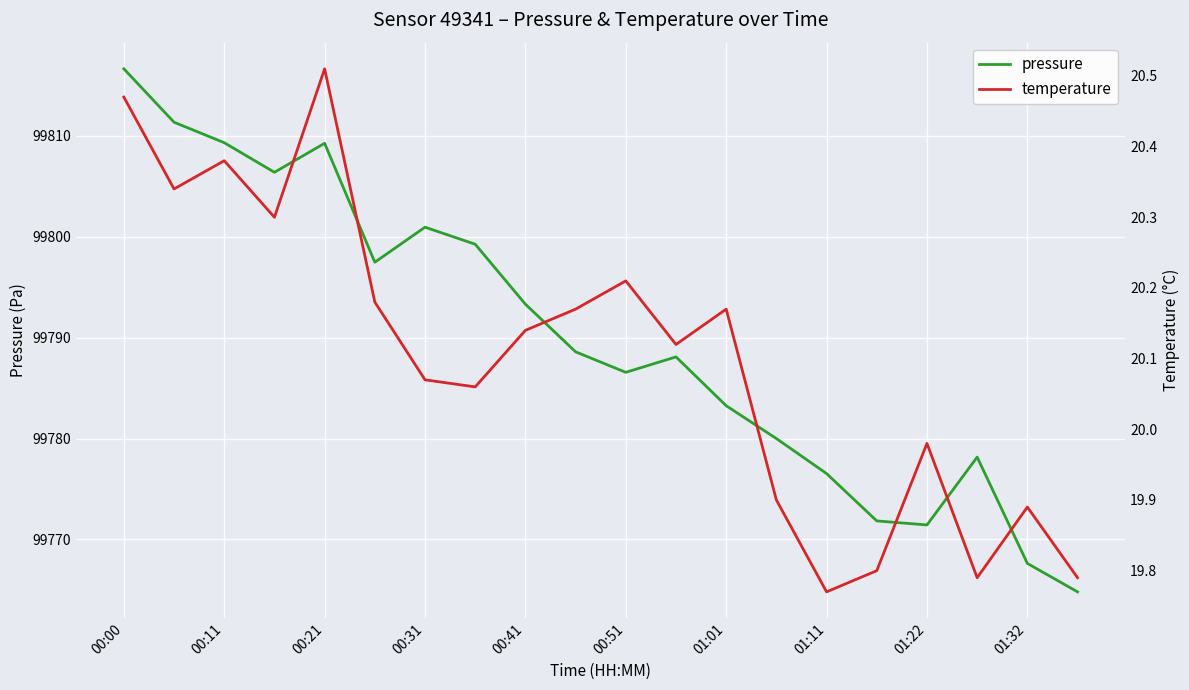

True or false: pressure has a value of 99816.6 at 00:00.

True